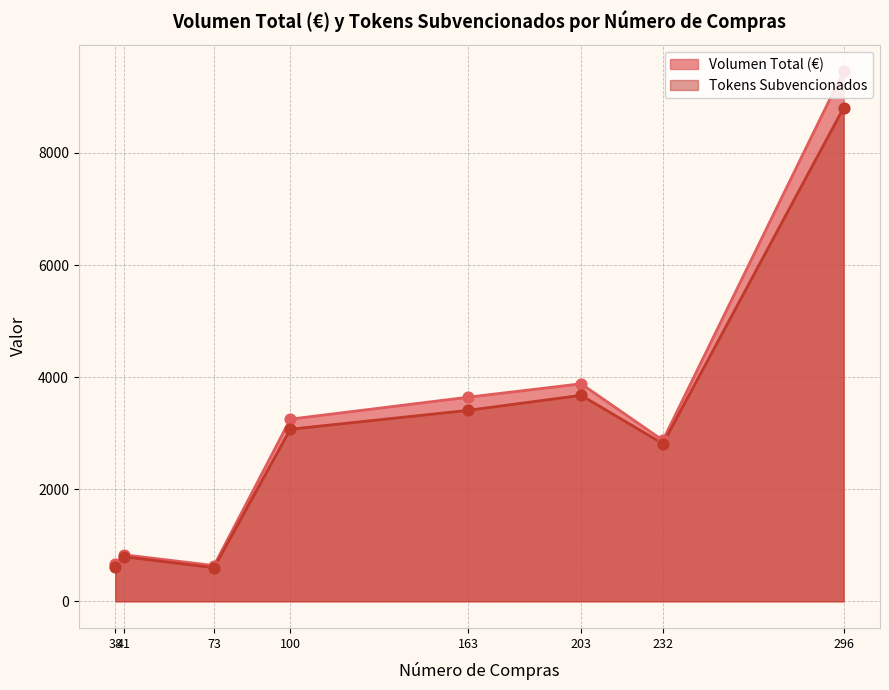

Which series contains the highest Y value?

Volumen Total (€)